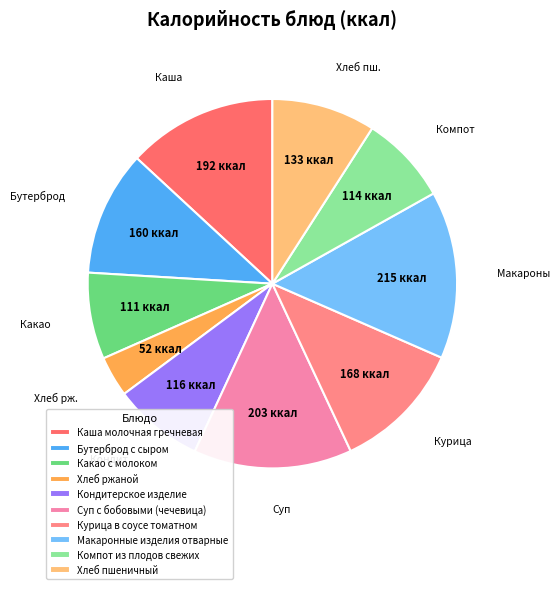

What percentage is the Какао с молоком slice, to the nearest percent?

8%